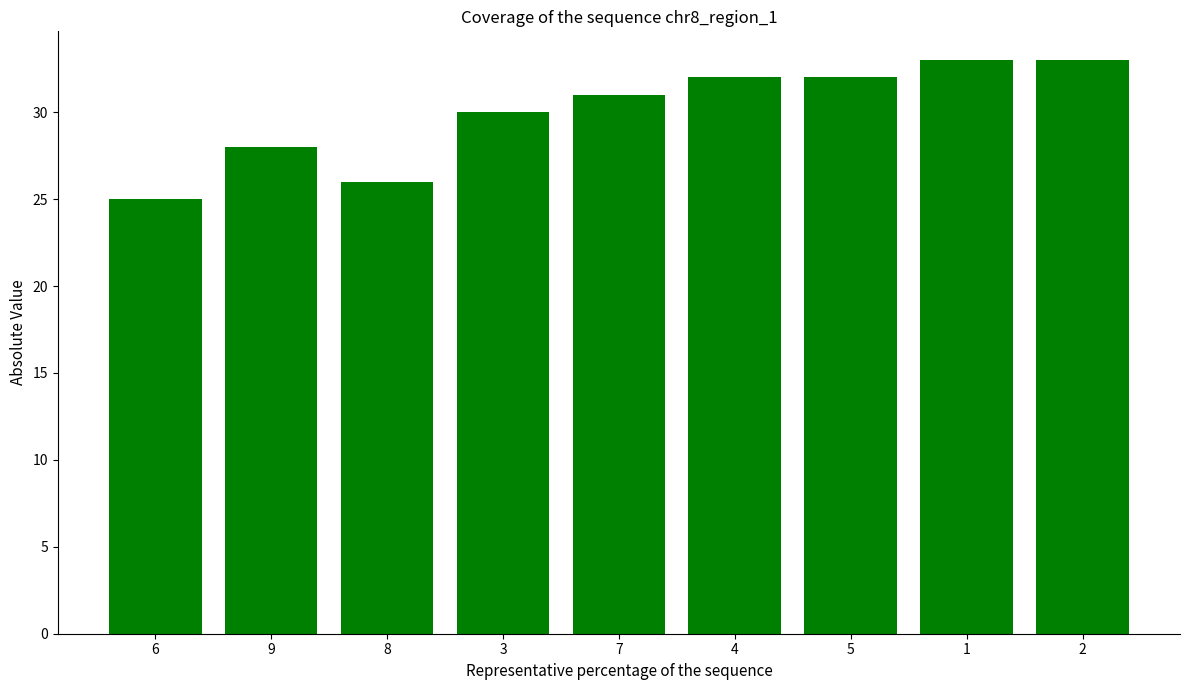

What is the label of the 8th bar from the right?

9